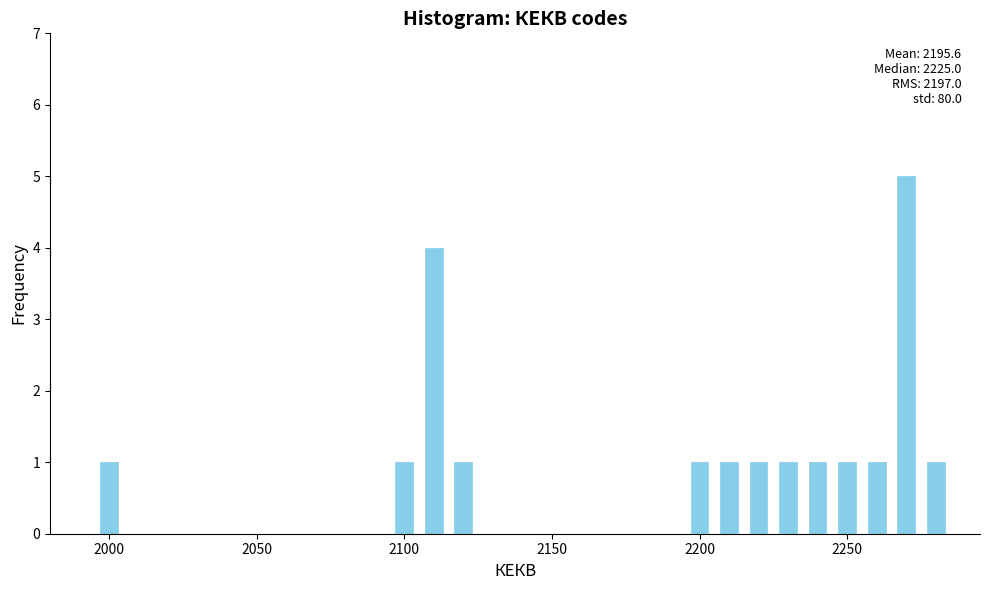

Read against the x-axis, roughly where is the centre of the tallest bar?

2270